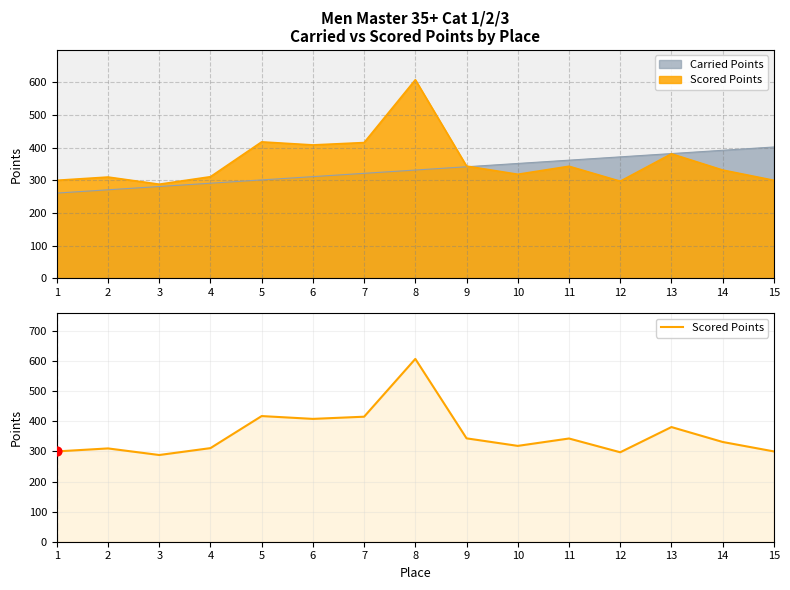

Which has a higher value, 4 or 9?

9